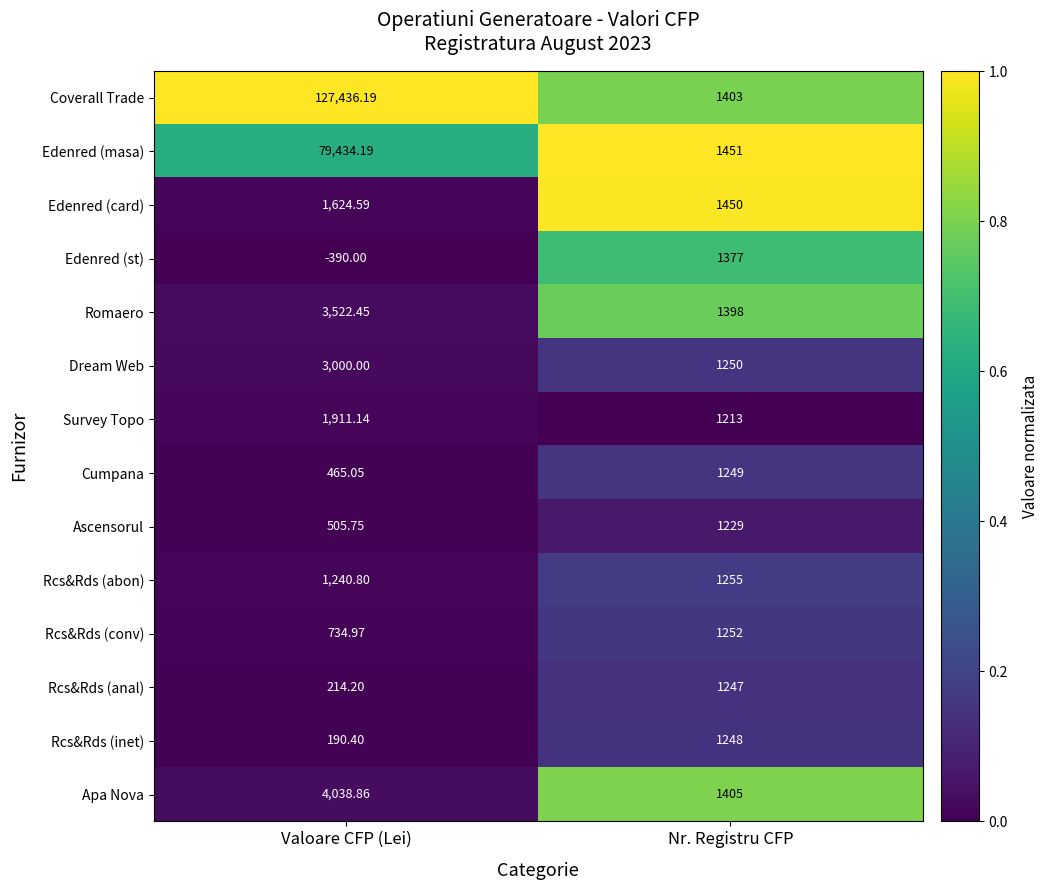

Between Valoare CFP (Lei) and Nr. Registru CFP, which series saw the biggest shift?

Coverall Trade